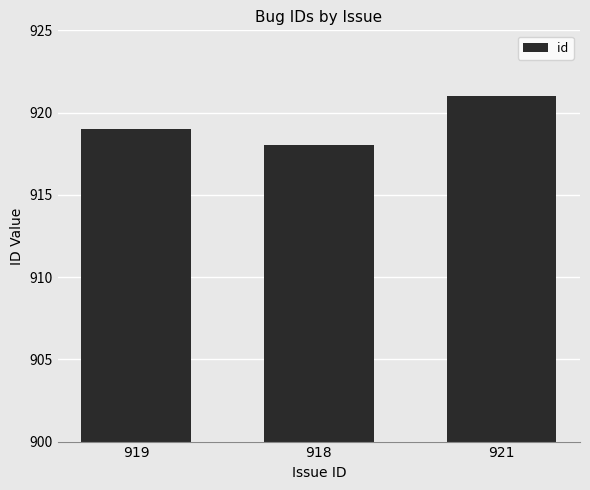

Does the chart contain any negative values?

No